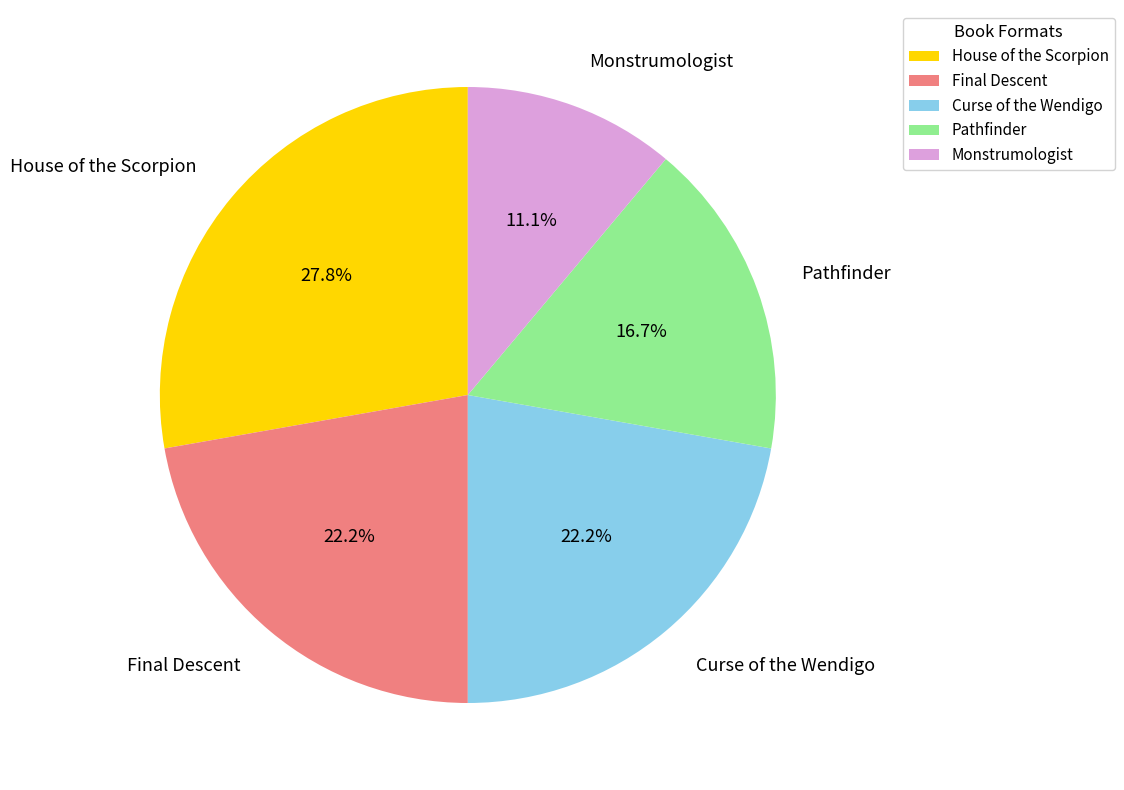

The Curse of the Wendigo slice represents 17% of the pie. True or false?

False